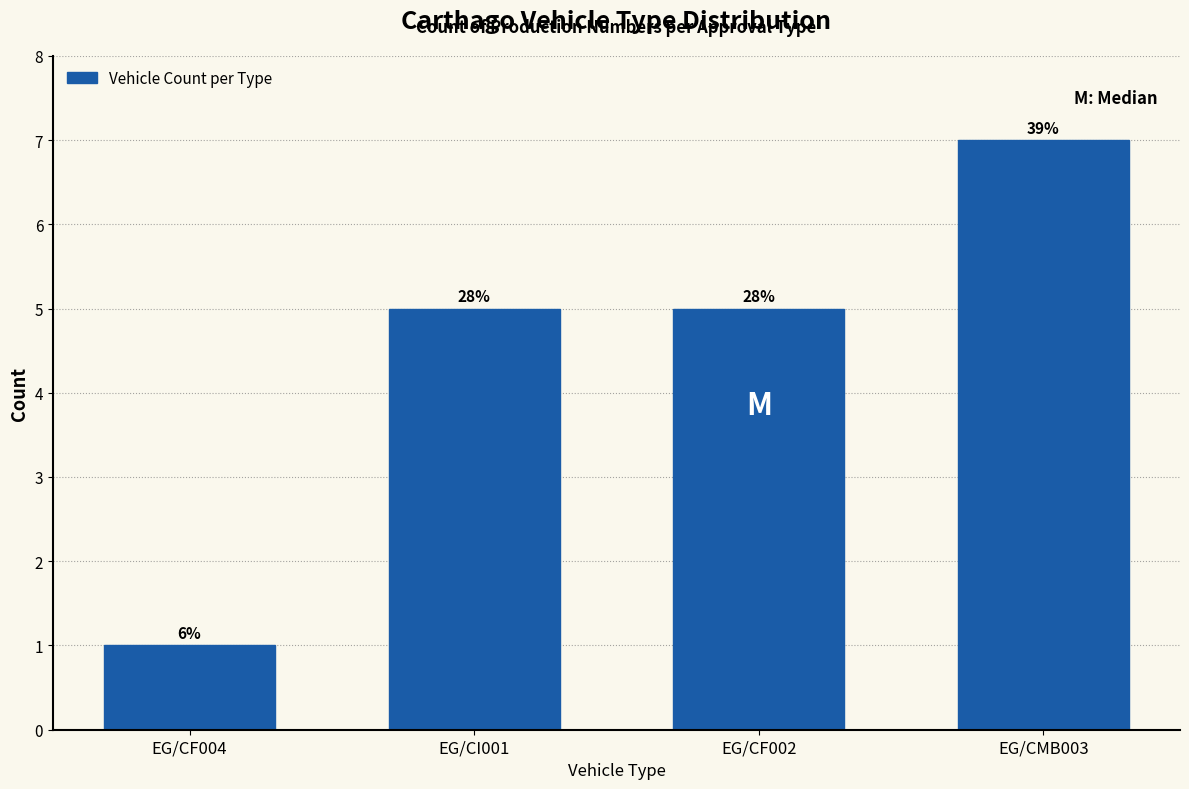

How many bars are there in total?

4